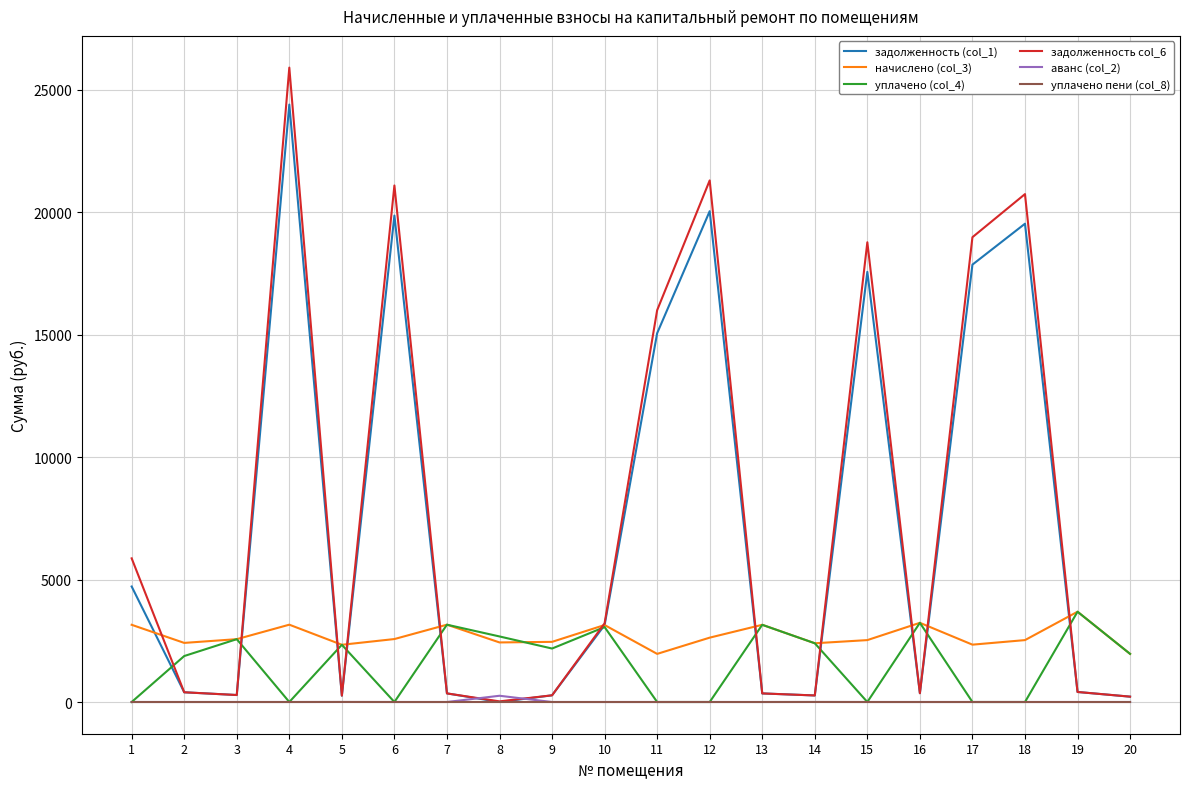

Is the value of начислено (col_3) at 6 greater than the value of уплачено пени (col_8) at 10?

Yes